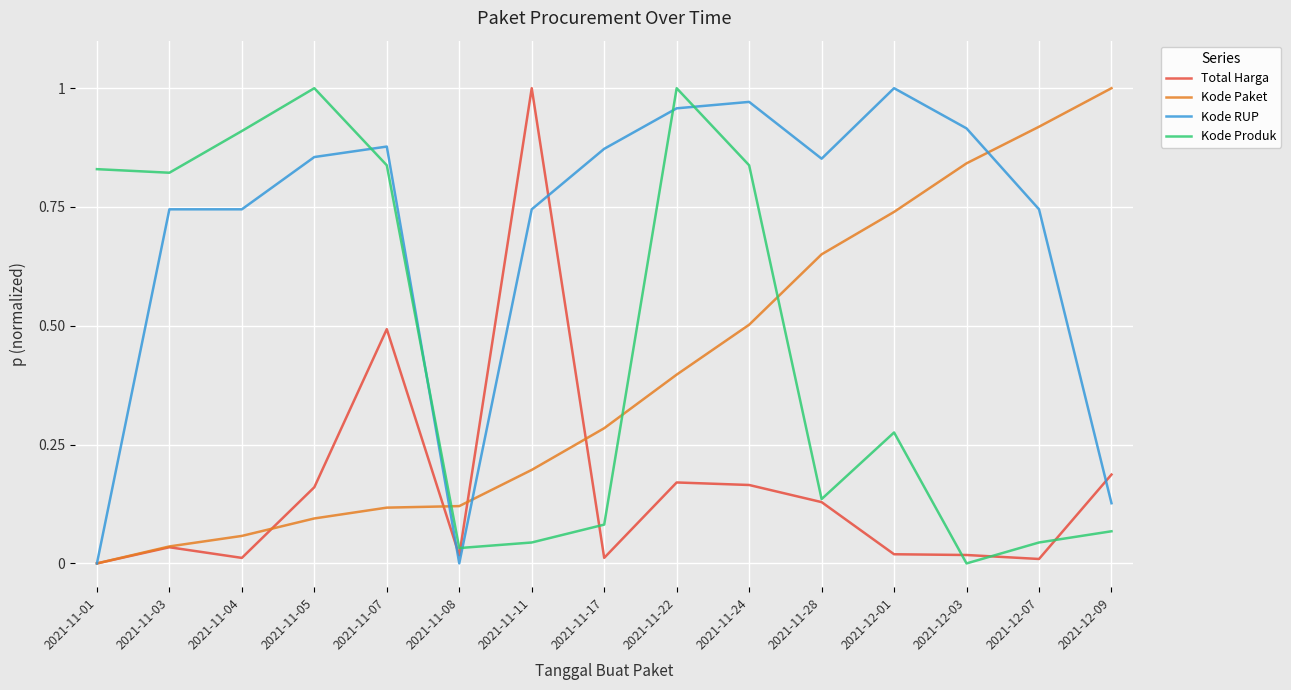

Rank the series at 2021-11-04 from lowest to highest value.

Total Harga, Kode Paket, Kode RUP, Kode Produk